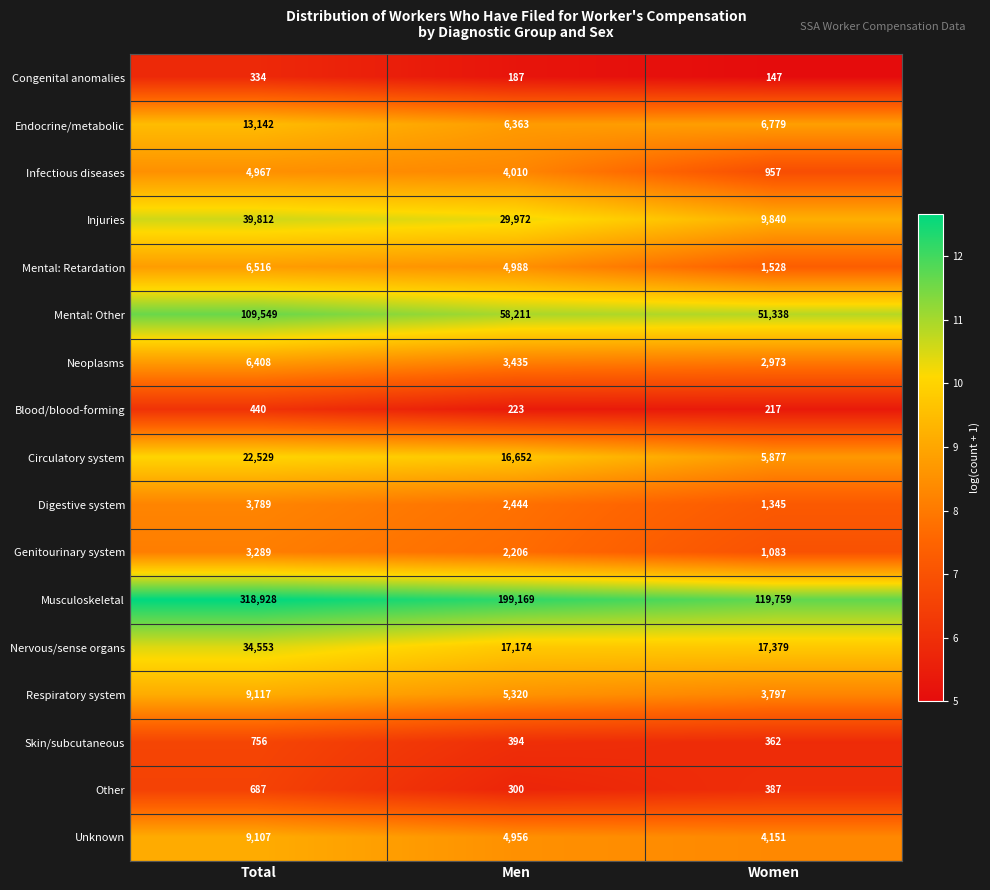

Rank the series at Women from highest to lowest value.

Musculoskeletal, Mental: Other, Nervous/sense organs, Injuries, Endocrine/metabolic, Circulatory system, Unknown, Respiratory system, Neoplasms, Mental: Retardation, Digestive system, Genitourinary system, Infectious diseases, Other, Skin/subcutaneous, Blood/blood-forming, Congenital anomalies